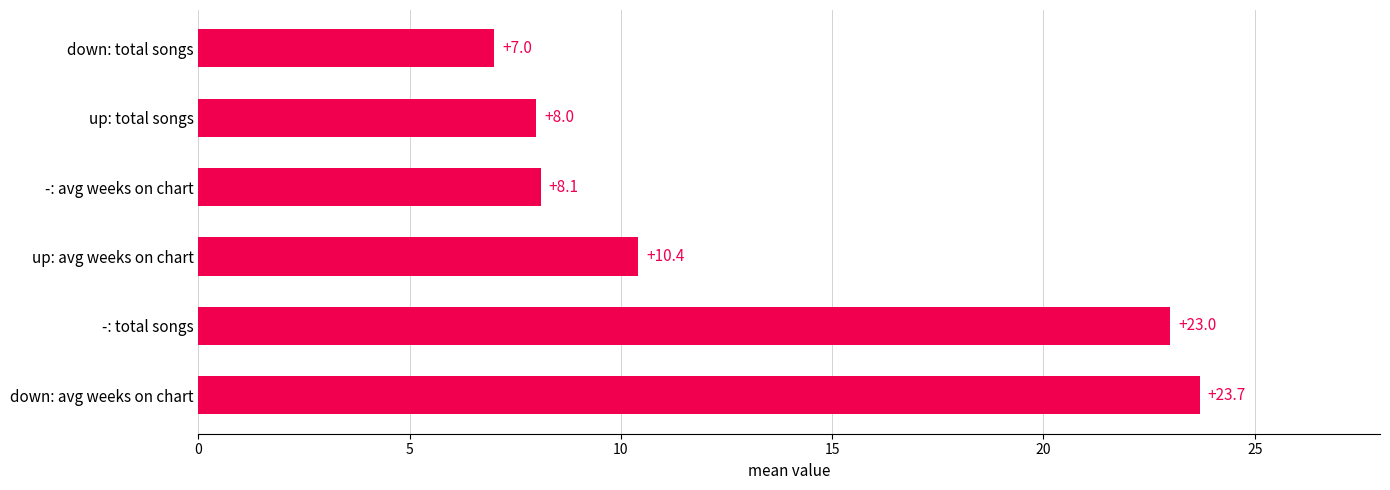

What is the greatest value displayed?

23.7